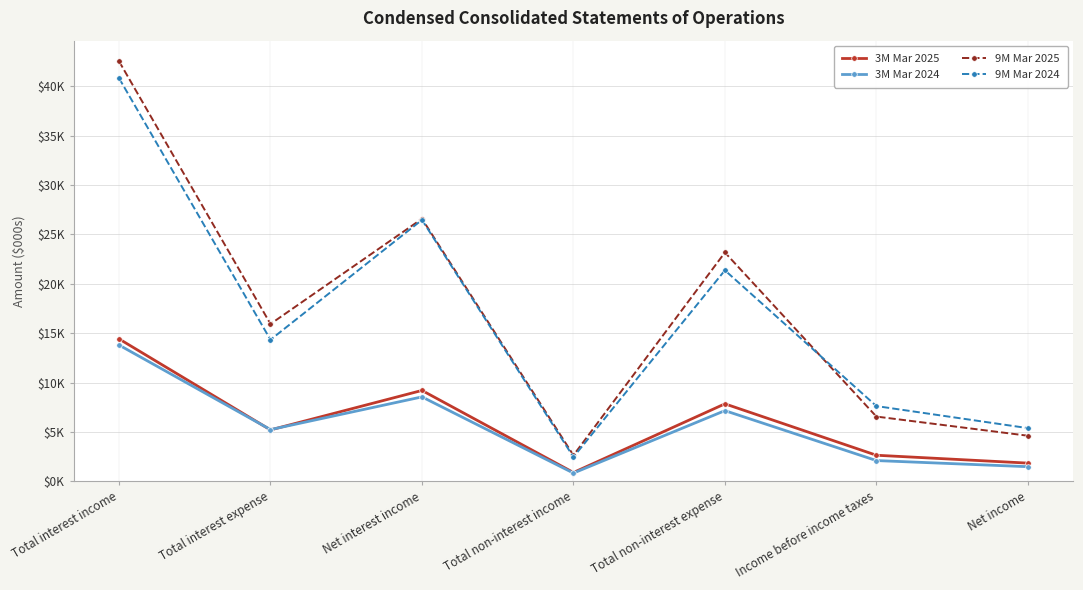

At which label does 3M Mar 2025 first exceed 5217?

Total interest income